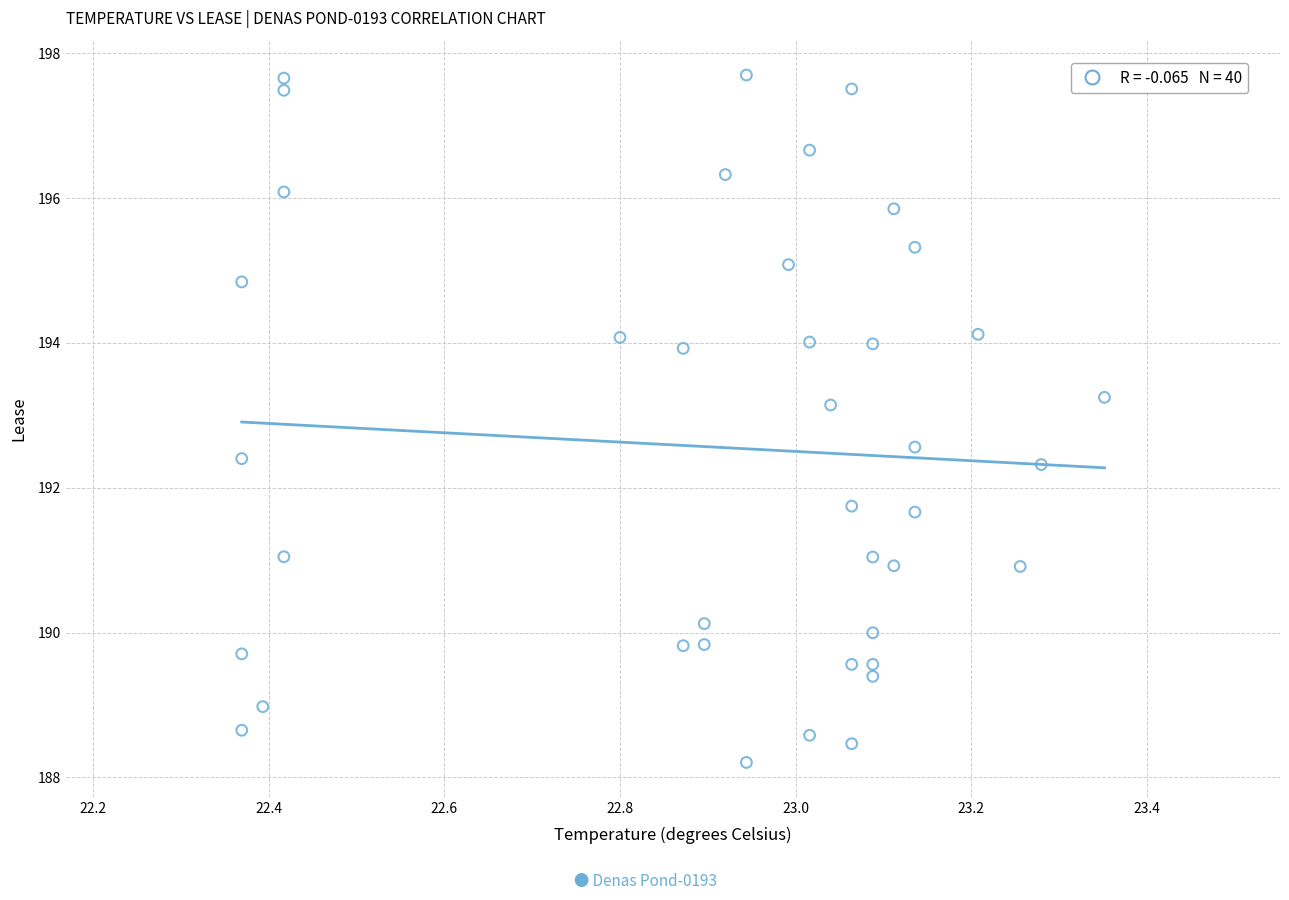

What is the range of X values (max minus min)?

1.0